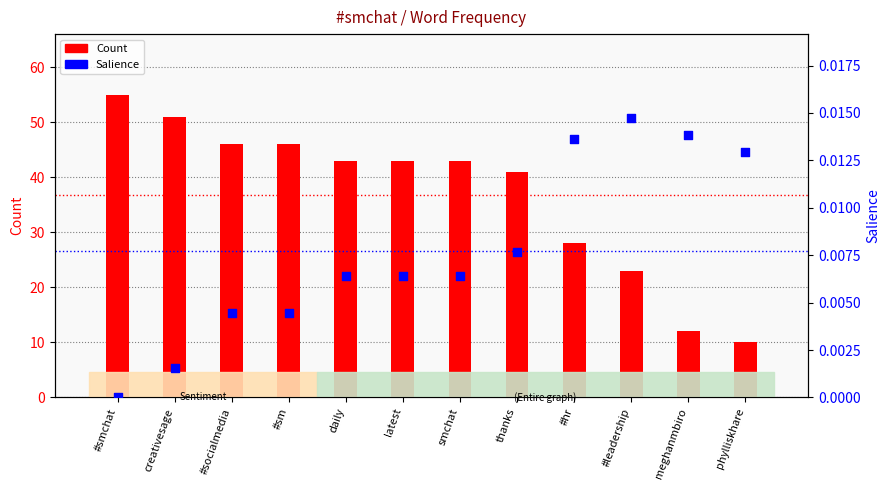

Which series has the largest total across all categories?

Count